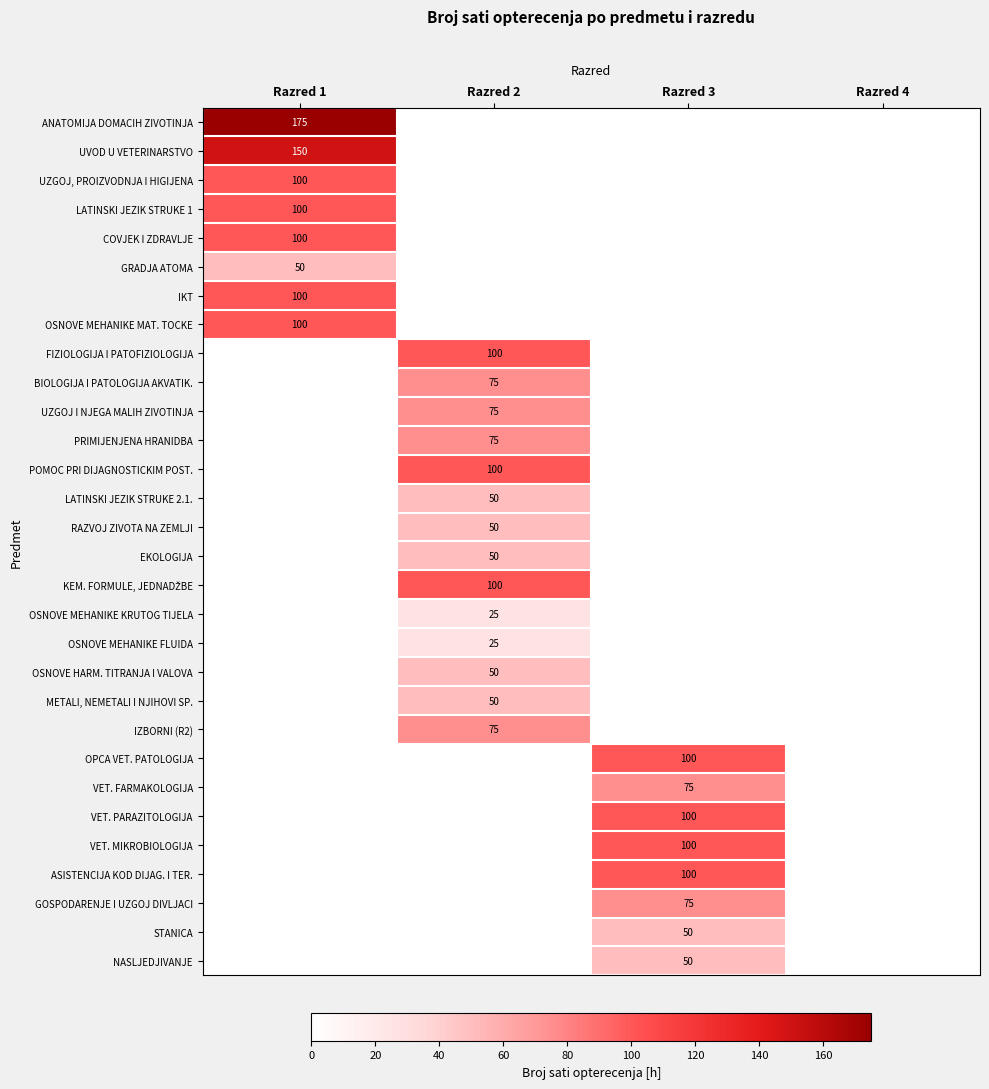

True or false: VET. MIKROBIOLOGIJA has a value of 50 at Razred 3.

False